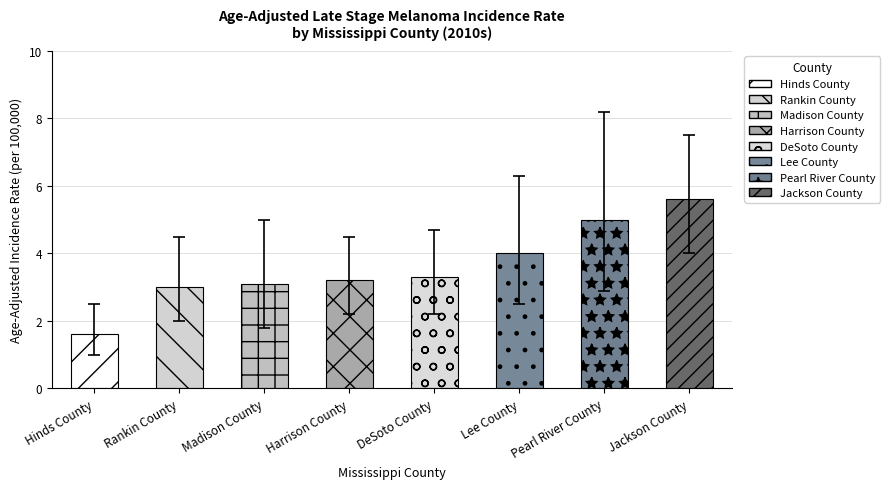

Reading left to right, list all the values displayed in this chart.

Age-Adjusted Incidence Rate: Hinds County=1.6	Rankin County=3.0	Madison County=3.1	Harrison County=3.2	DeSoto County=3.3	Lee County=4.0	Pearl River County=5.0	Jackson County=5.6
Lower 95% CI: Hinds County=1.0	Rankin County=2.0	Madison County=1.8	Harrison County=2.2	DeSoto County=2.2	Lee County=2.5	Pearl River County=2.9	Jackson County=4.0
Upper 95% CI: Hinds County=2.5	Rankin County=4.5	Madison County=5.0	Harrison County=4.5	DeSoto County=4.7	Lee County=6.3	Pearl River County=8.2	Jackson County=7.5